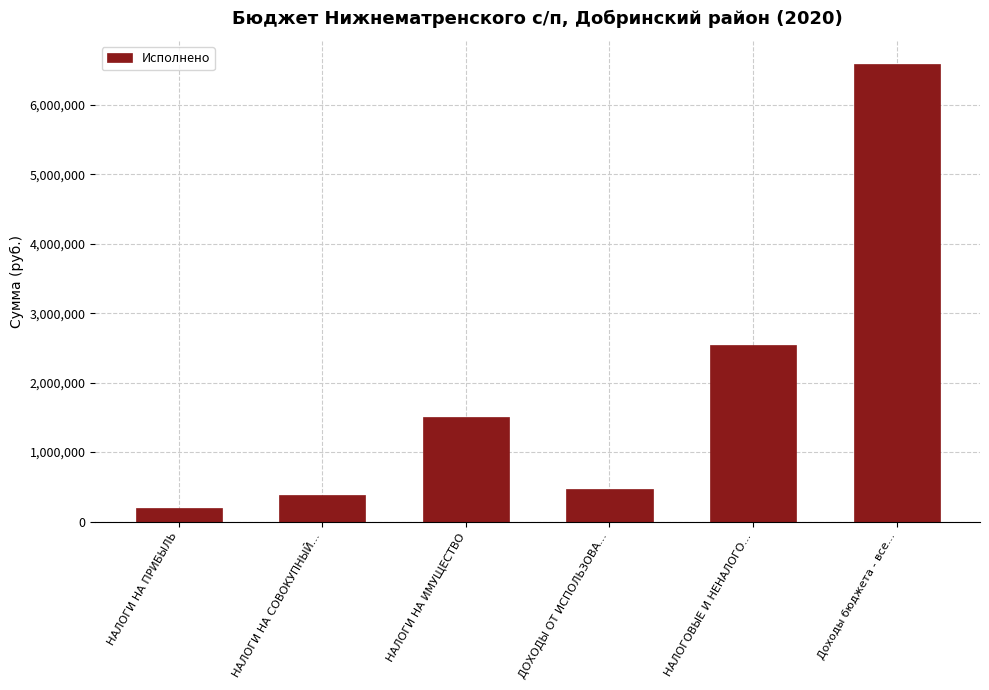

Where is the data nearest to the value 3391243?

НАЛОГОВЫЕ И НЕНАЛОГО...